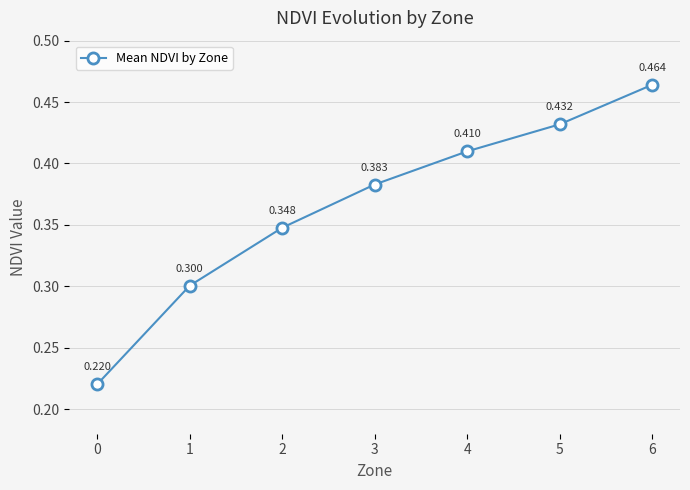

True or false: the data has more than 0 interior local peaks.

False